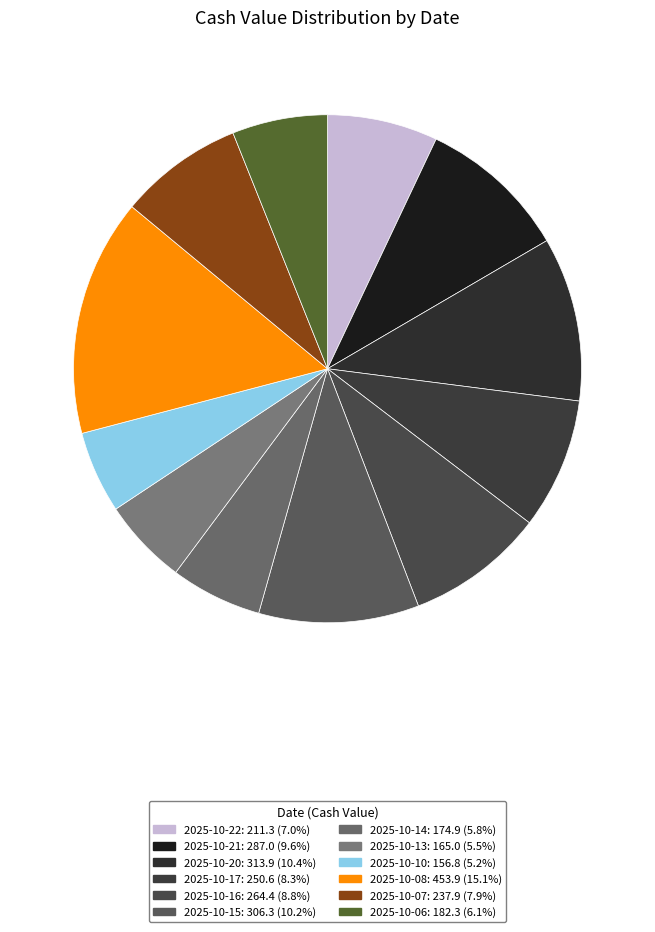

Does any single category account for the majority?

No